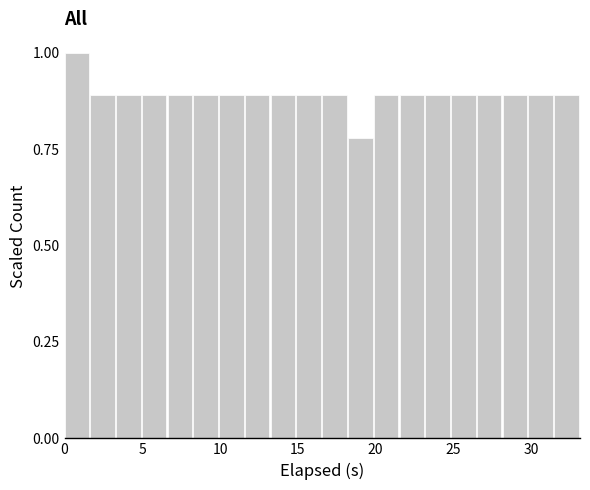

Around what value on the x-axis is the tallest bar? Give the approximate position of its centre, as read against the axis.

1.0